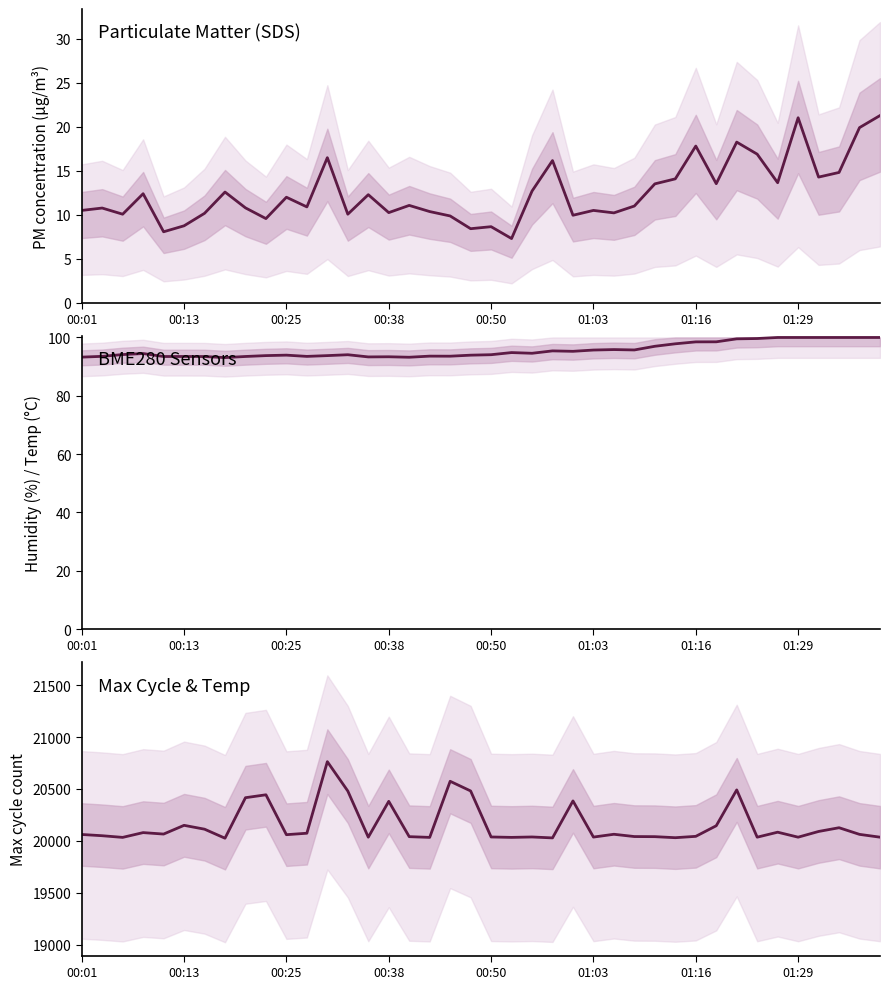

What is the difference between the second highest and second lowest values in the Max_cycle series?

545.0